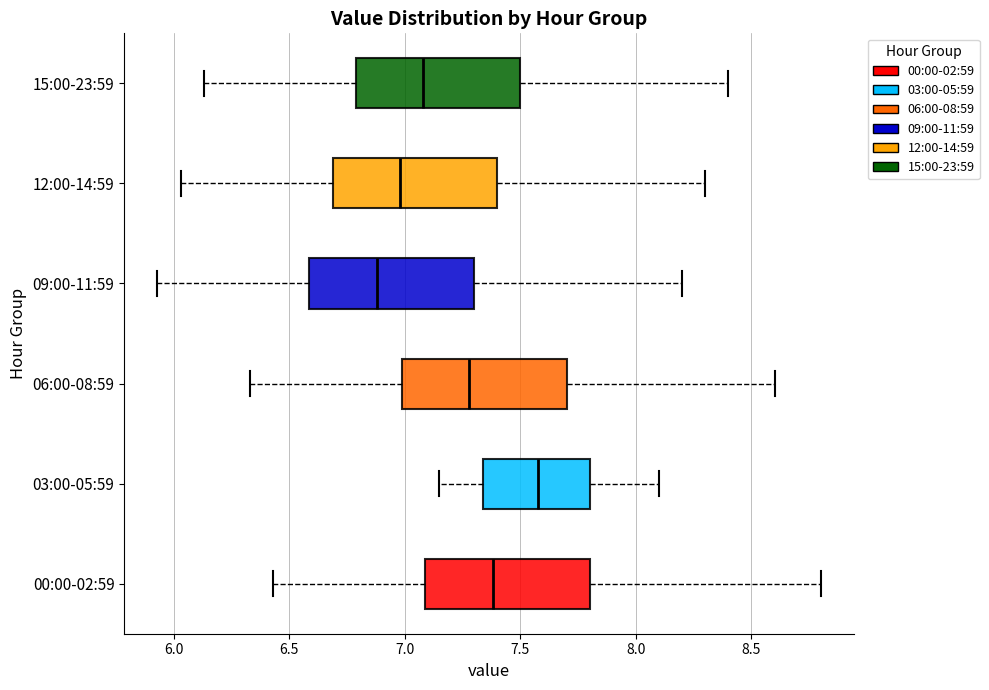

Reading bottom to top, read every box against the x-axis: the position of its median line, the range the box covers, and the ends of its whiskers. The values are not printed on the chart, so give them approximately, as read against the axis.

00:00-02:59: median 7.40, box 7.10 to 7.80, whiskers 6.45 to 8.80
03:00-05:59: median 7.60, box 7.35 to 7.80, whiskers 7.15 to 8.10
06:00-08:59: median 7.30, box 7.00 to 7.70, whiskers 6.35 to 8.60
09:00-11:59: median 6.90, box 6.60 to 7.30, whiskers 5.95 to 8.20
12:00-14:59: median 7.00, box 6.70 to 7.40, whiskers 6.05 to 8.30
15:00-23:59: median 7.10, box 6.80 to 7.50, whiskers 6.15 to 8.40